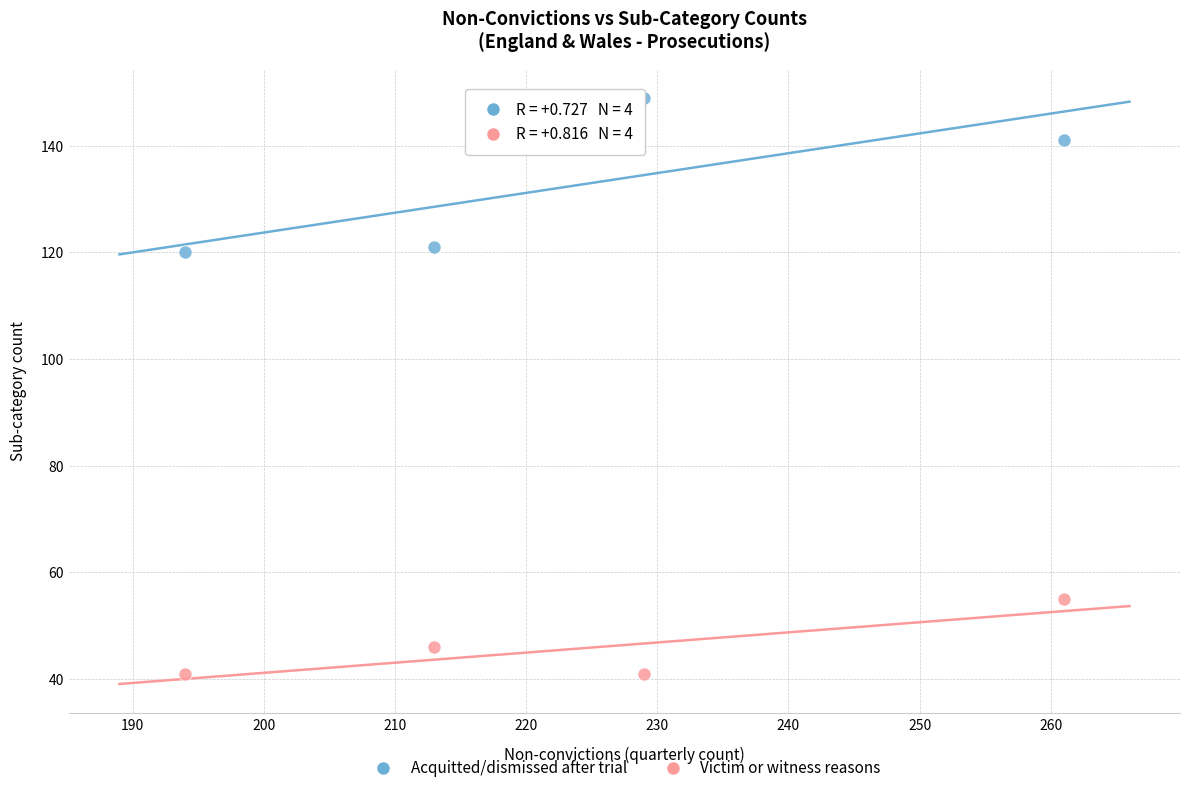

What are all the series names shown in the legend?

Acquitted/dismissed after trial, Victim or witness reasons